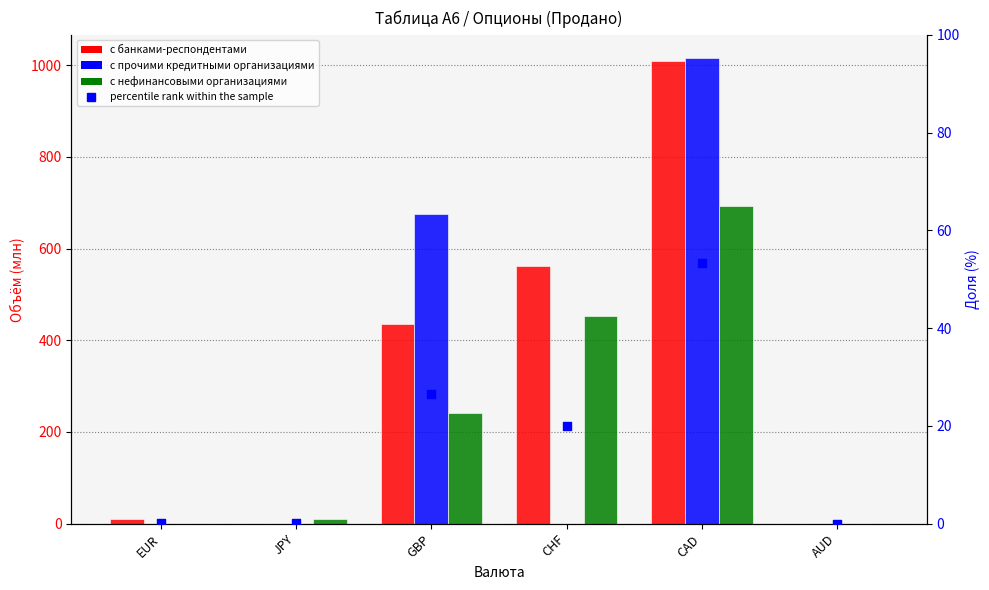

Which series has the widest spread of Y values?

с прочими кредитными организациями